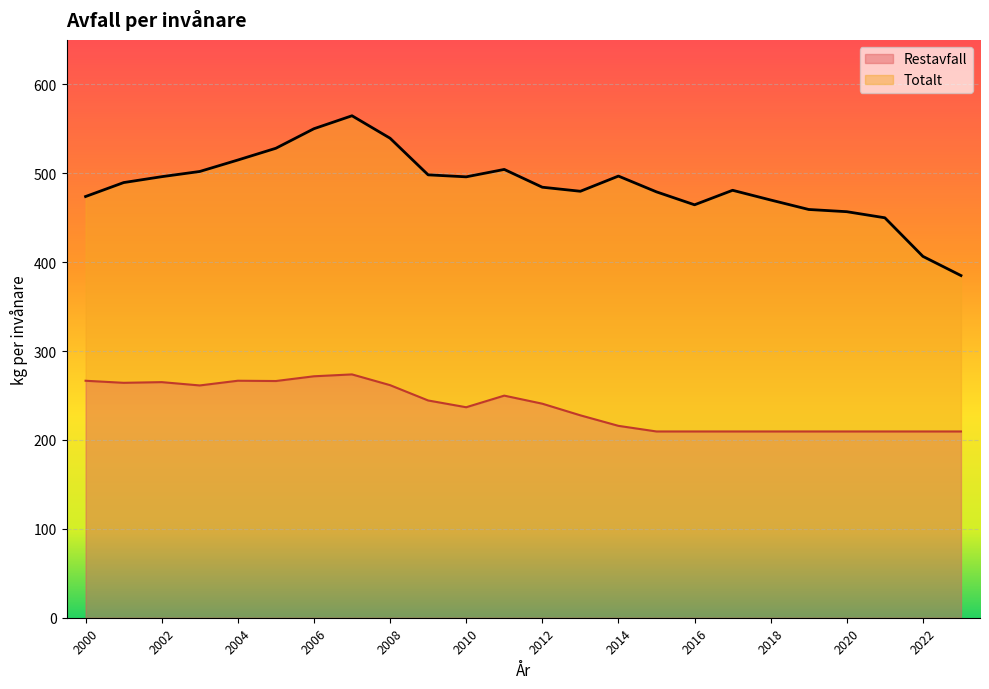

True or false: Restavfall and Totalt cross at least once.

False